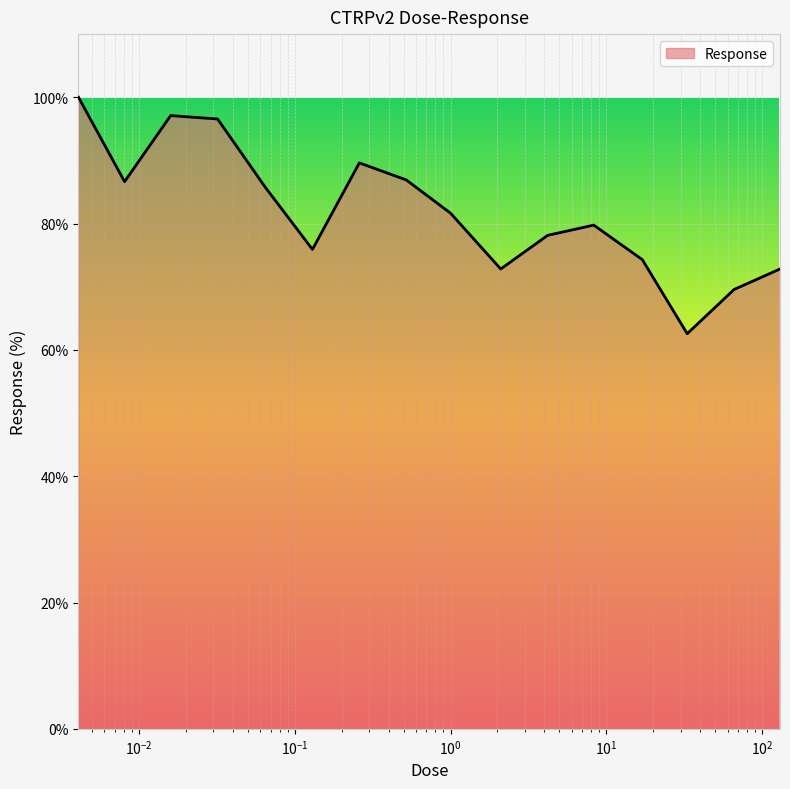

What is the difference between the maximum and second lowest values?

30.4